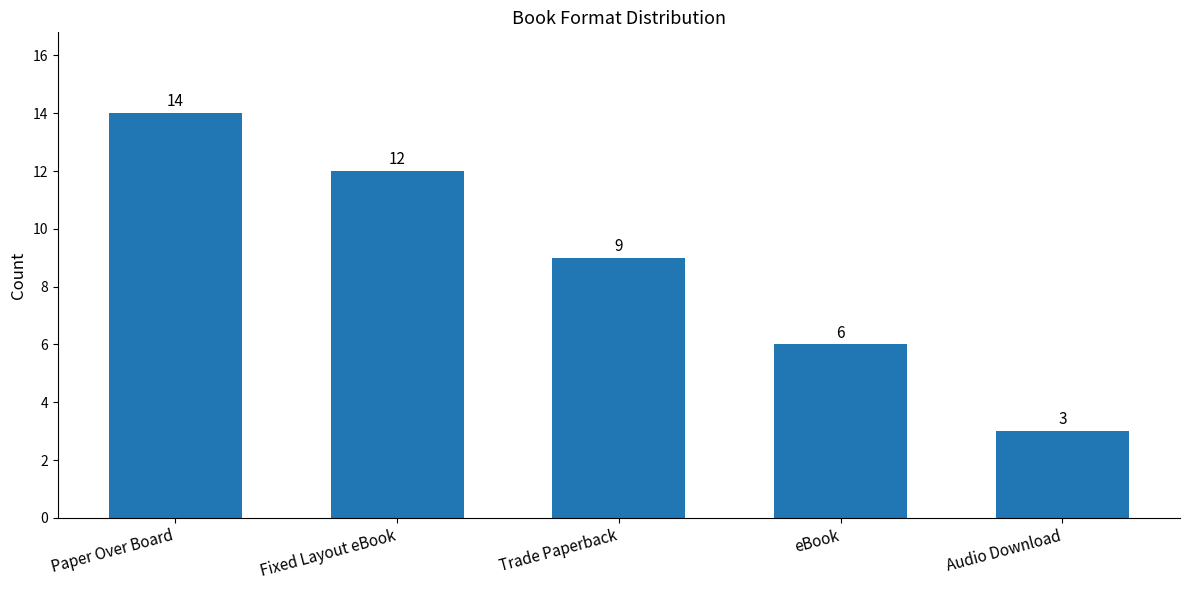

Reading left to right, list all the values displayed in this chart.

14	12	9	6	3